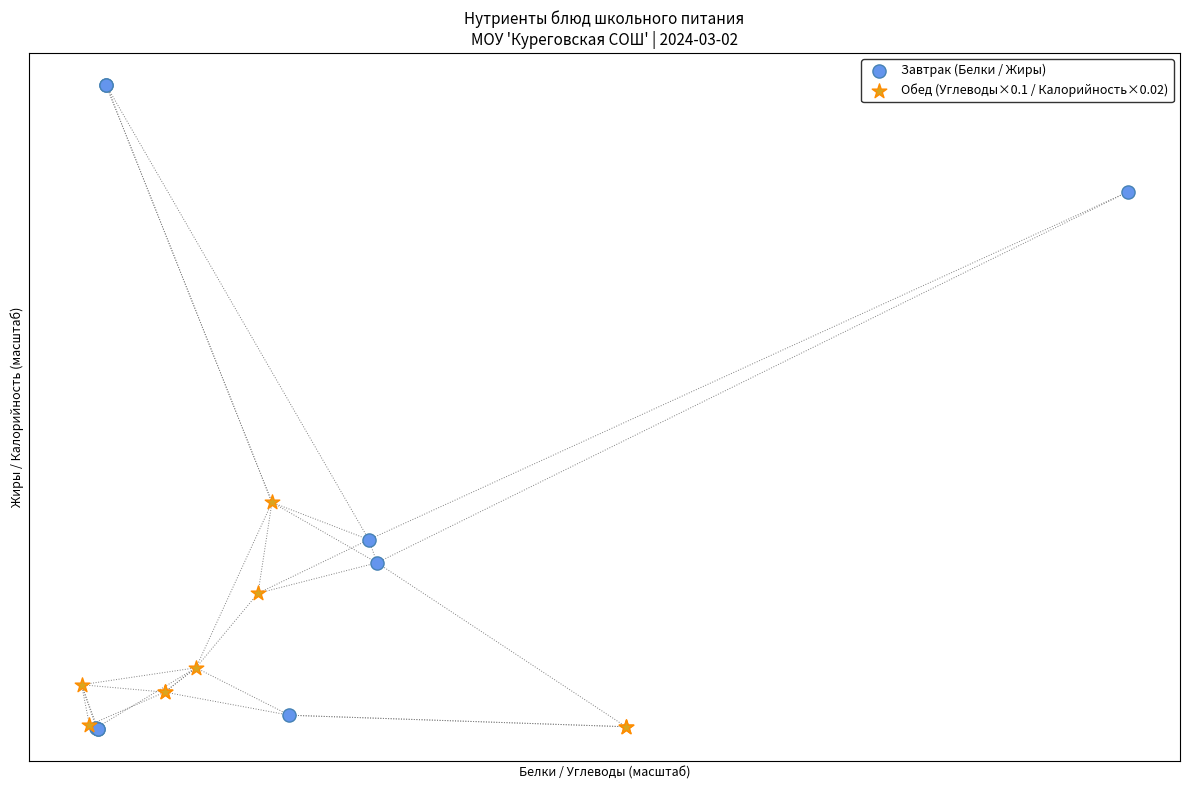

What are all the series names shown in the legend?

Завтрак (Белки / Жиры), Обед (Углеводы×0.1 / Калорийность×0.02)